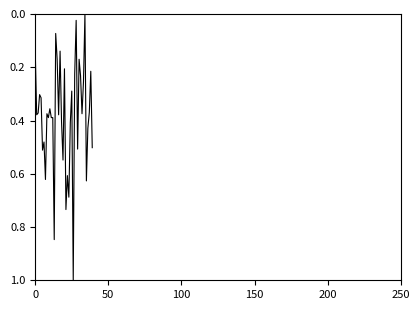

What is the difference between the maximum and minimum values?

1.0